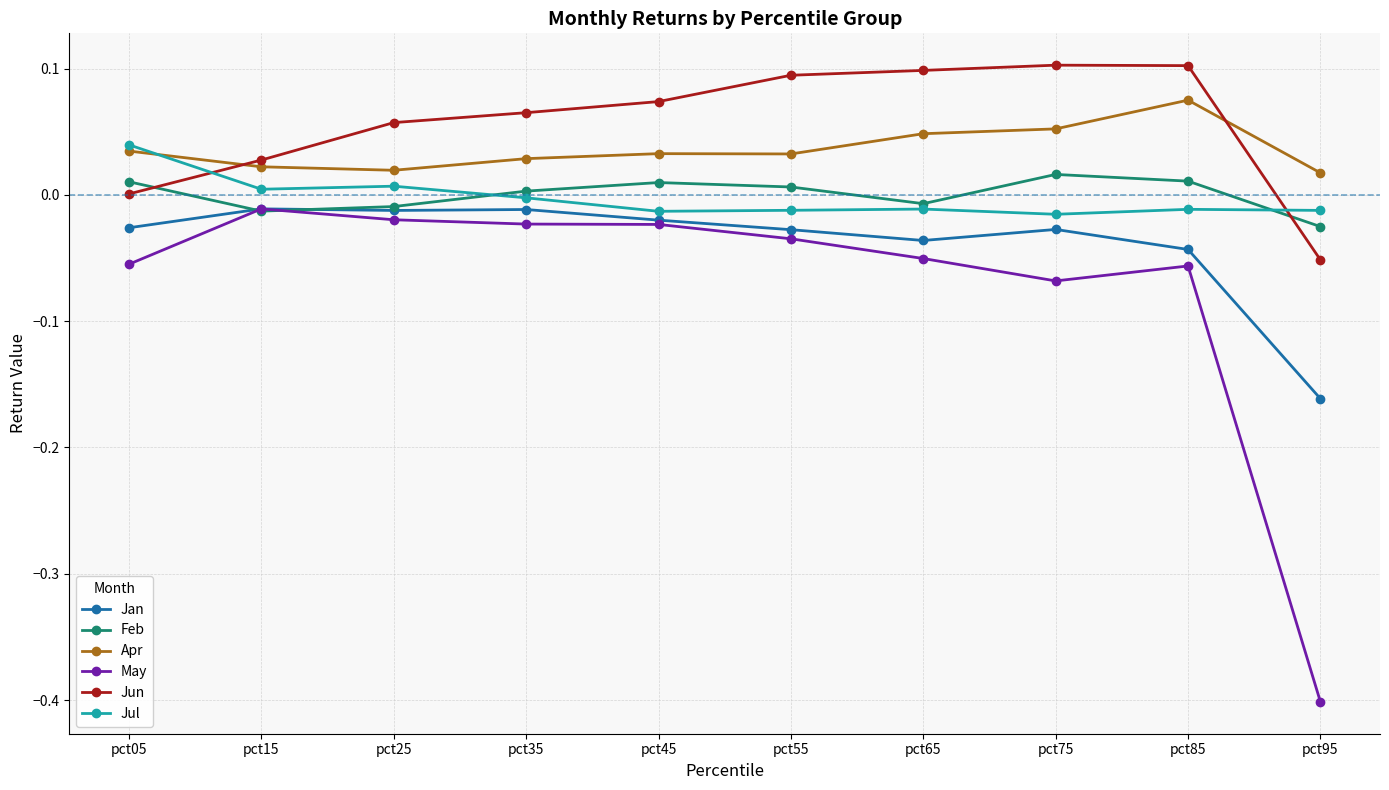

True or false: Apr has a value of 0.0 at pct65.

True